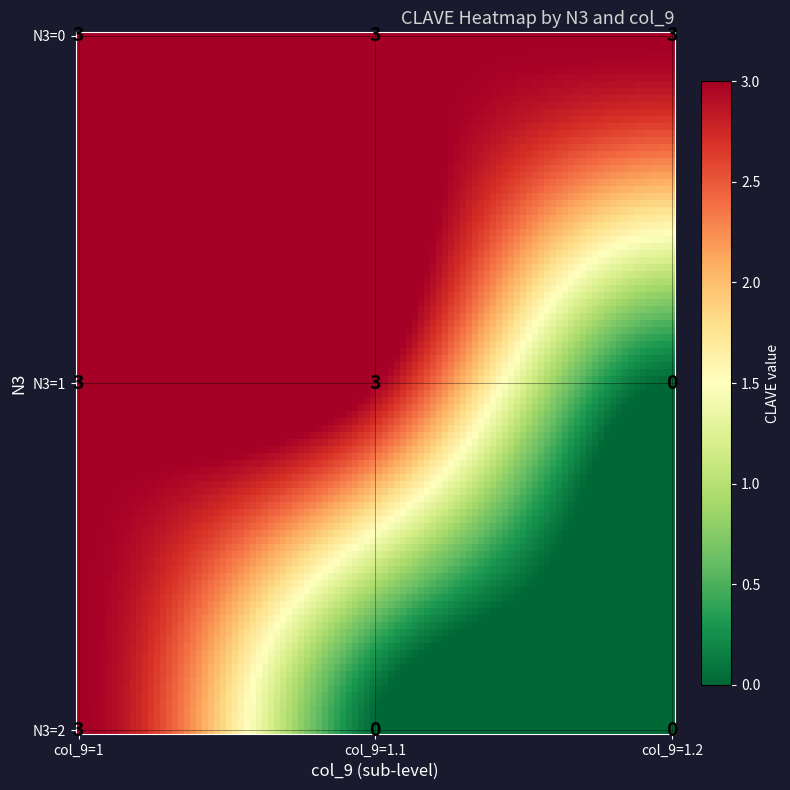

List the labels in order of N3=2 value, smallest first.

N3=1, N3=2, N3=0